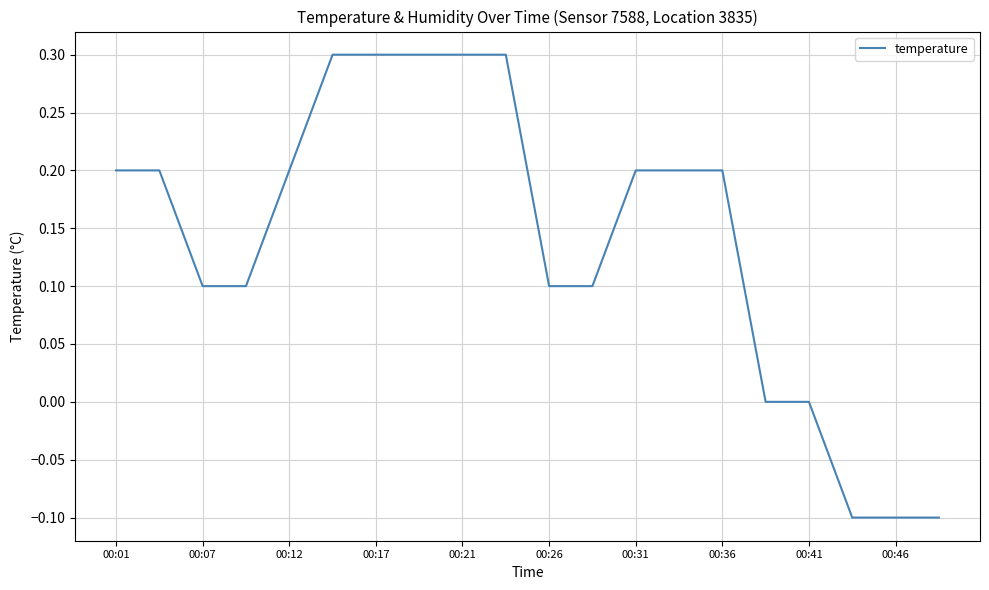

What is the greatest value displayed?

0.3